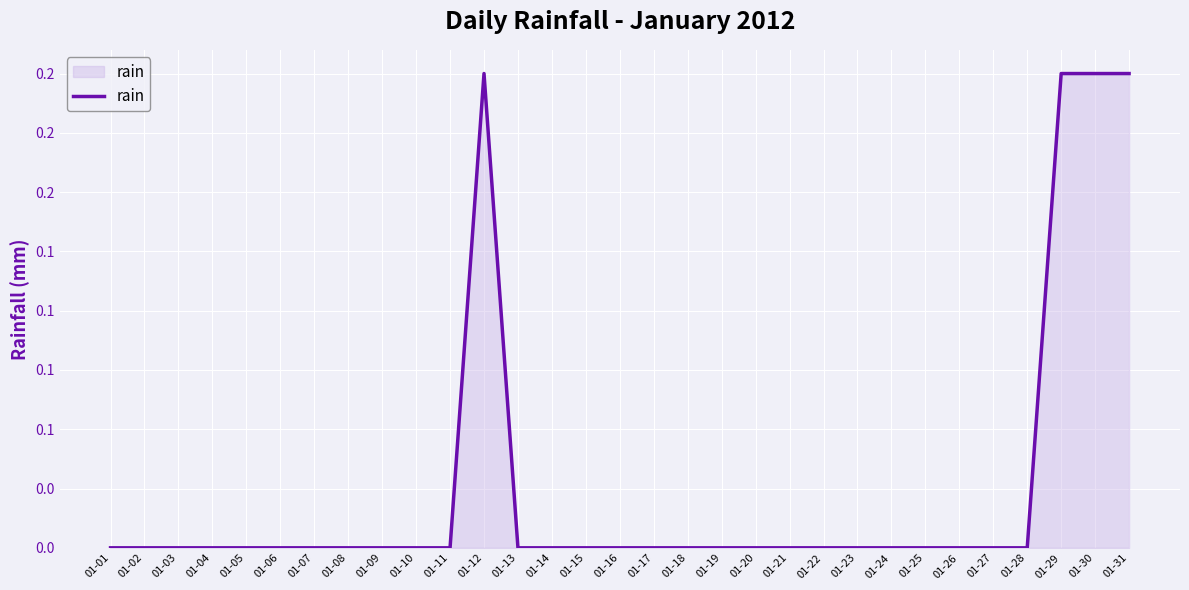

What is the difference between the second highest and second lowest values?

0.2